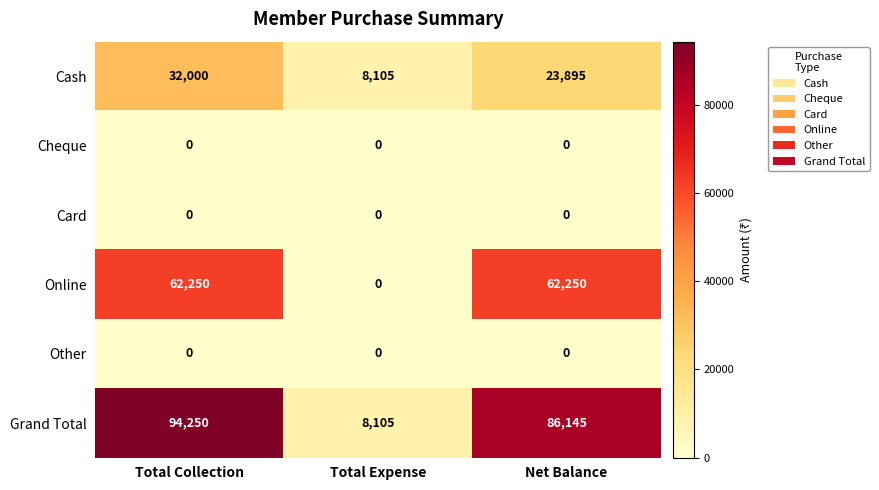

Which series has the widest spread of values?

Grand Total